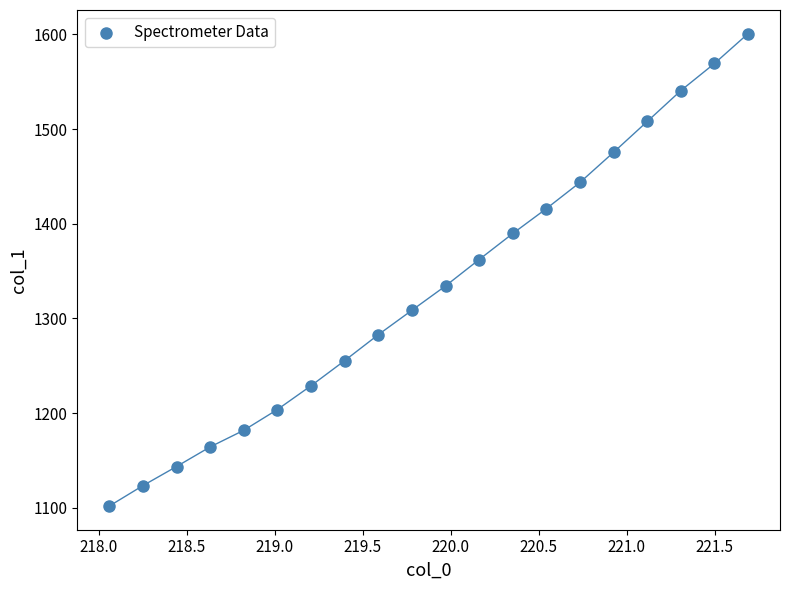

What Y value in the scatter plot is closest to 1351?

1362.2